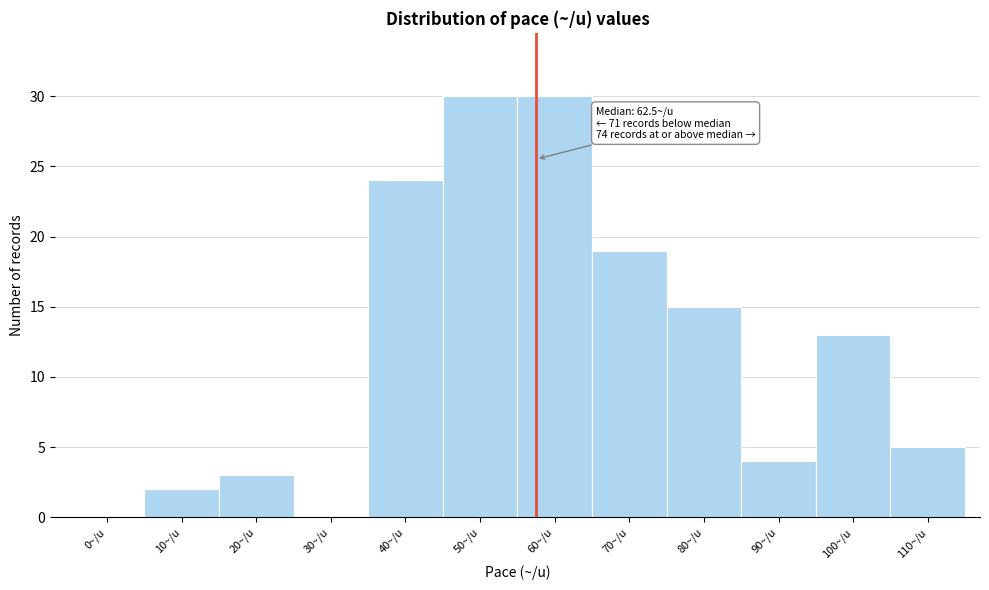

Reading left to right, what are all the values shown in this chart?

0~/u=0	10~/u=2	20~/u=3	30~/u=0	40~/u=24	50~/u=30	60~/u=30	70~/u=19	80~/u=15	90~/u=4	100~/u=13	110~/u=5